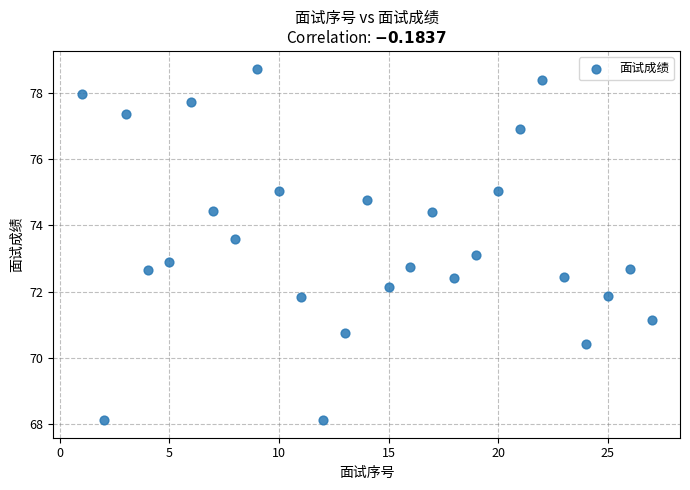

What is the range of Y values (max minus min)?

10.6